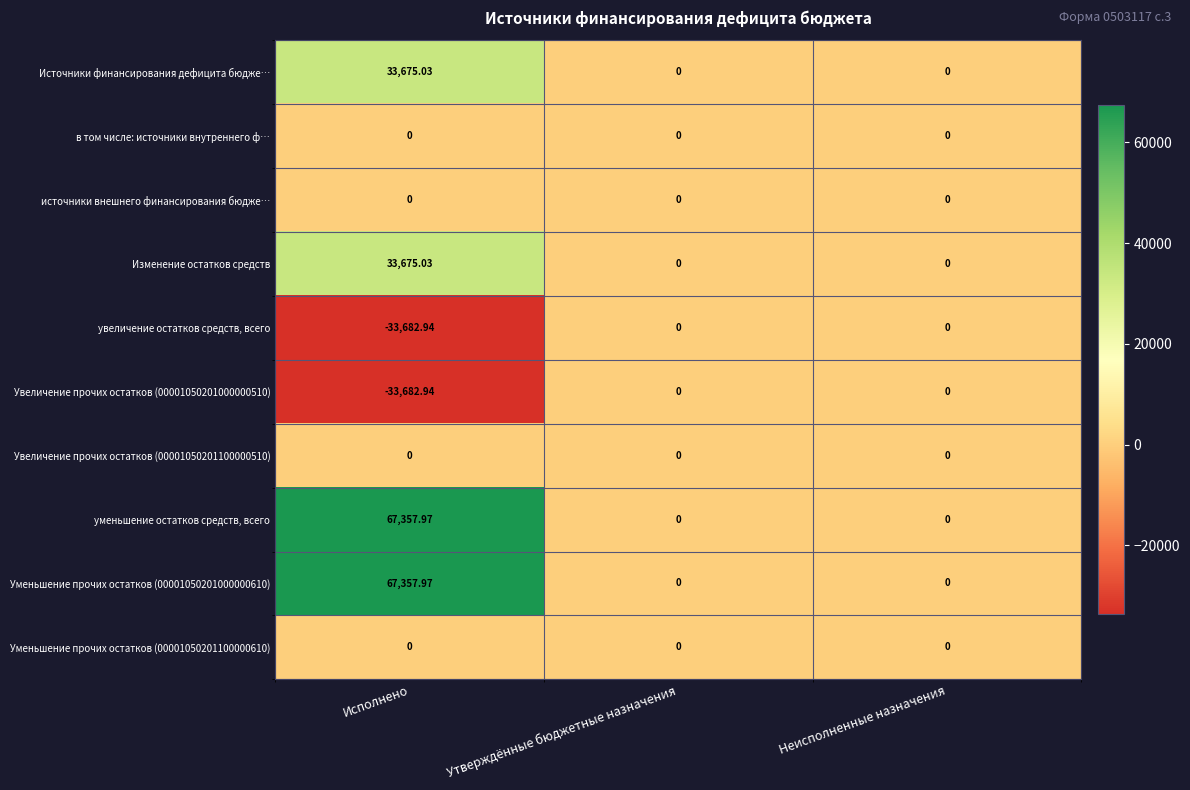

At which category does the chart reach its peak across all series?

Исполнено